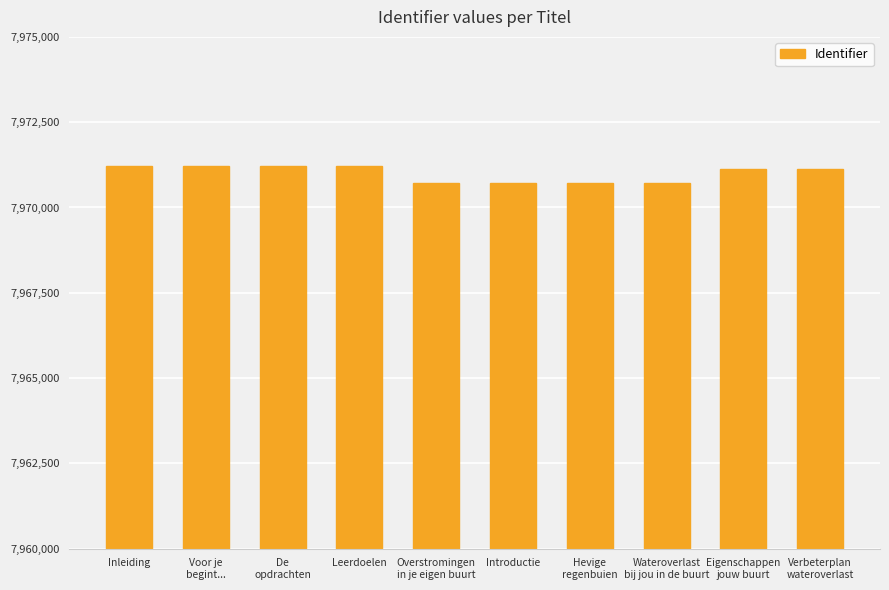

Where is the data nearest to the value 7970964?

Eigenschappen
jouw buurt